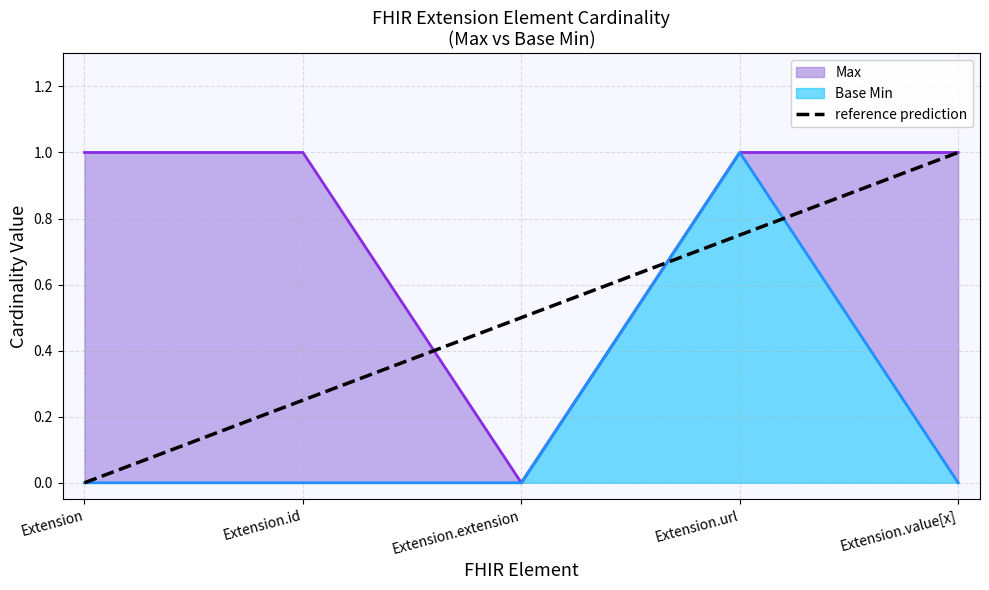

Rank the categories by value from highest to lowest.

Extension.value[x], Extension.url, Extension.extension, Extension.id, Extension